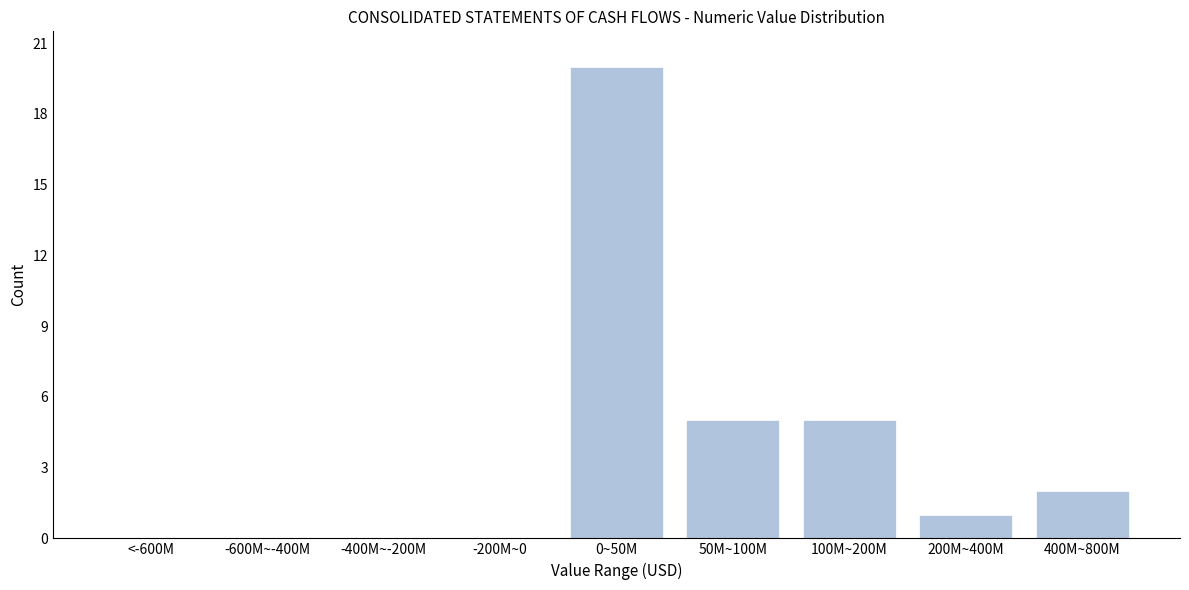

Reading right to left, extract all data points from this chart.

400M~800M=2	200M~400M=1	100M~200M=5	50M~100M=5	0~50M=20	-200M~0=0	-400M~-200M=0	-600M~-400M=0	<-600M=0